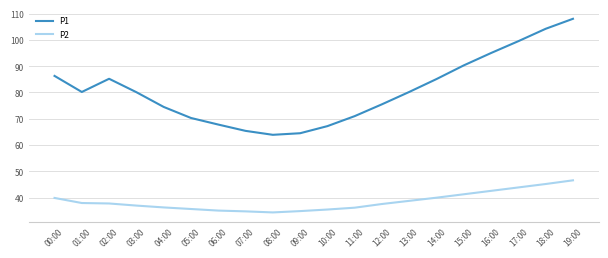

How many lines are shown in the chart?

2